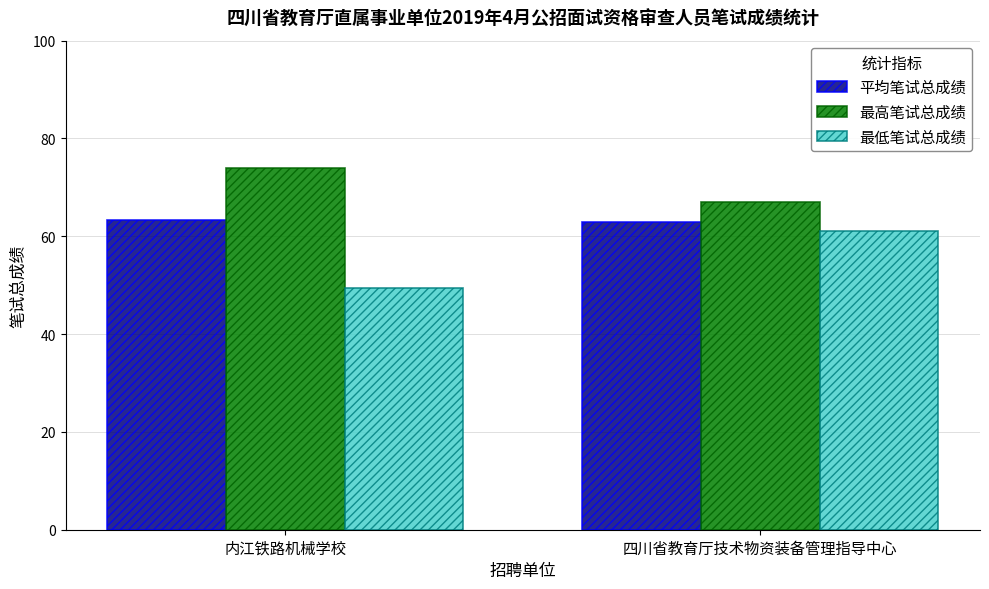

Rank the series by their maximum value, from highest to lowest.

最高笔试总成绩, 平均笔试总成绩, 最低笔试总成绩